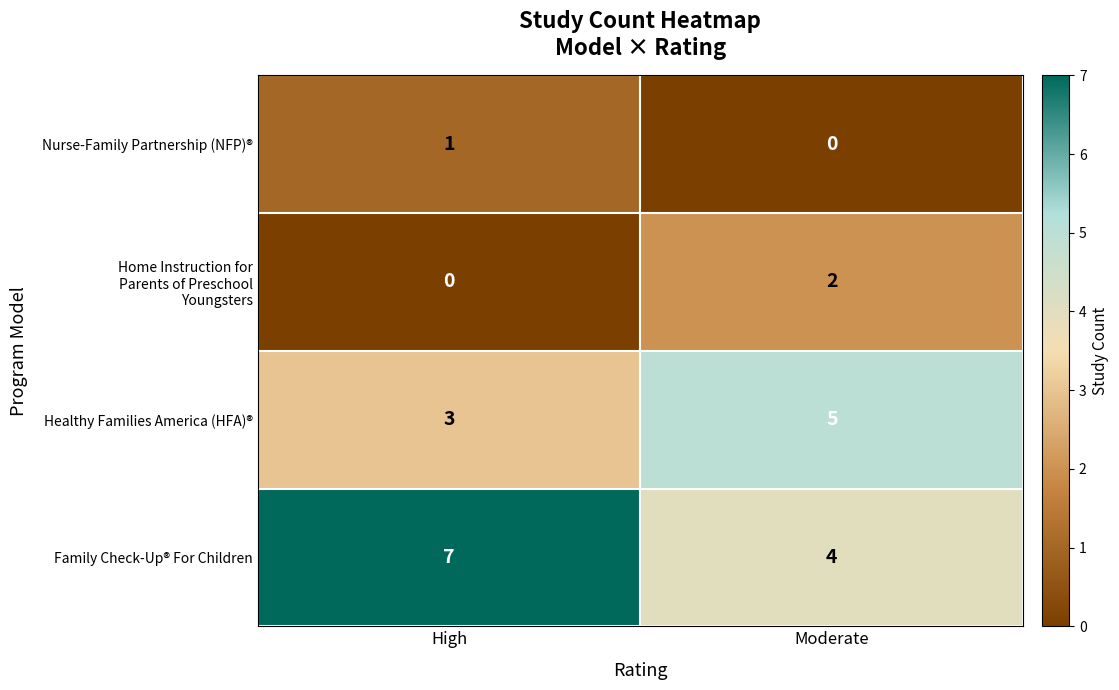

True or false: Nurse-Family Partnership (NFP)® has a value of 1 at High.

True